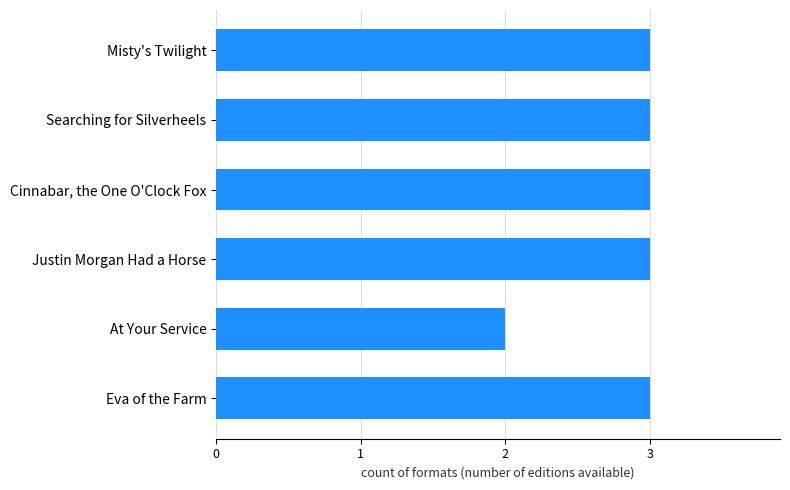

What is the sum of the values at Misty's Twilight and Eva of the Farm?

6